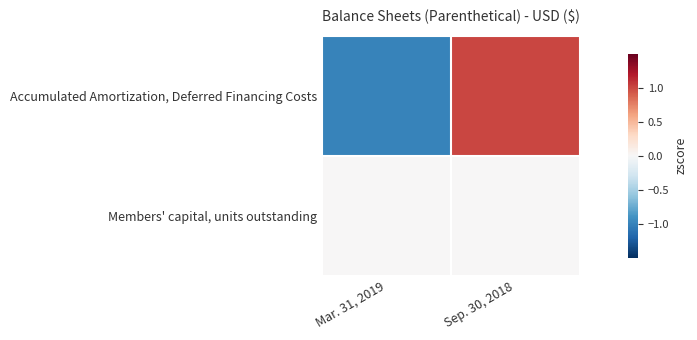

Which series changed the most between Mar. 31, 2019 and Sep. 30, 2018?

Accumulated Amortization, Deferred Financing Costs